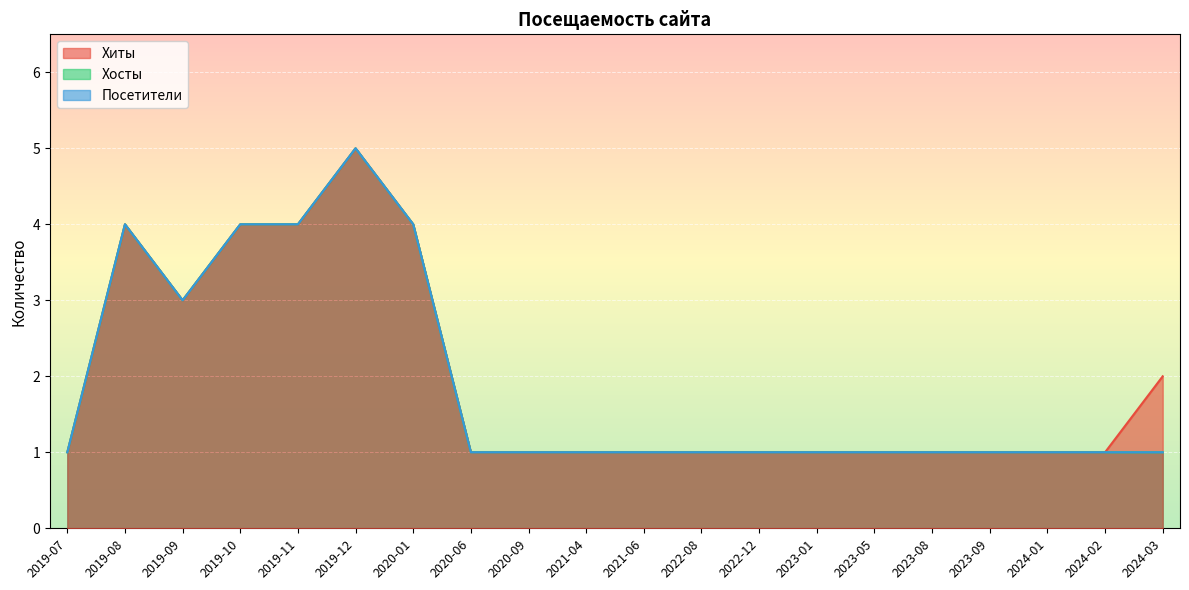

Where is the first local maximum for Хиты?

2019-08